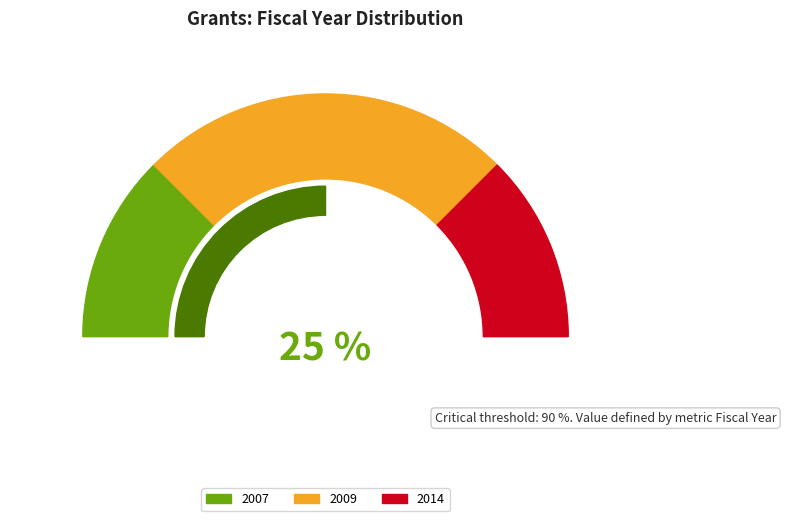

Is there any slice that represents more than half of the pie?

No